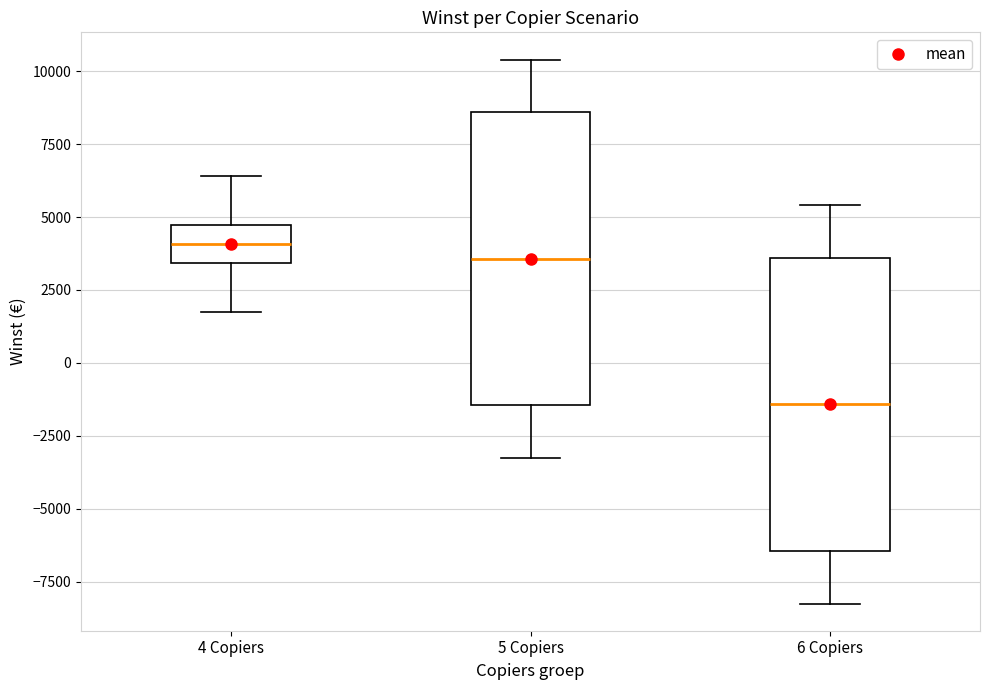

Reading left to right, read every box against the y-axis: the position of its median line, the range the box covers, and the ends of its whiskers. The values are not printed on the chart, so give them approximately, as read against the axis.

4 Copiers: median 4000, box 3500 to 4500, whiskers 2000 to 6500
5 Copiers: median 3500, box -1500 to 8500, whiskers -3000 to 10500
6 Copiers: median -1500, box -6500 to 3500, whiskers -8000 to 5500